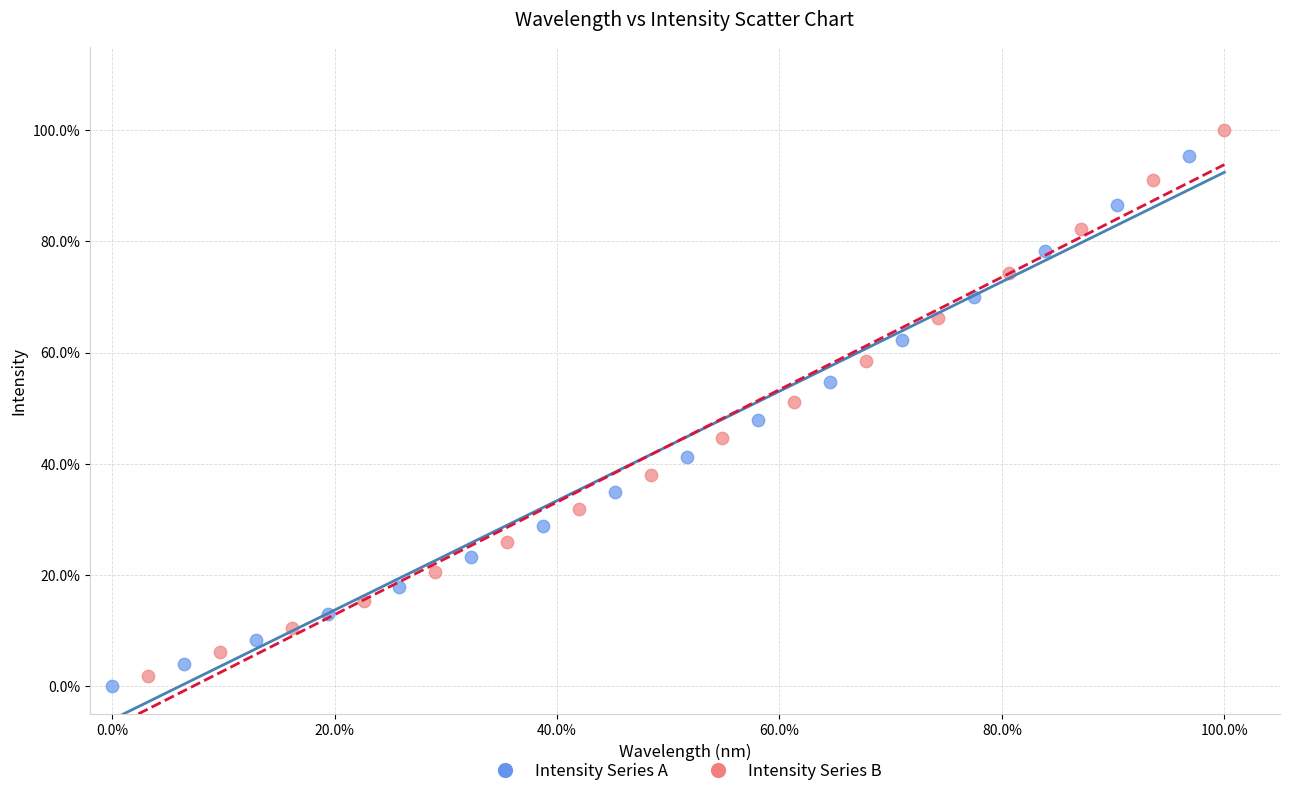

Which series has the widest spread of Y values?

Intensity Series B